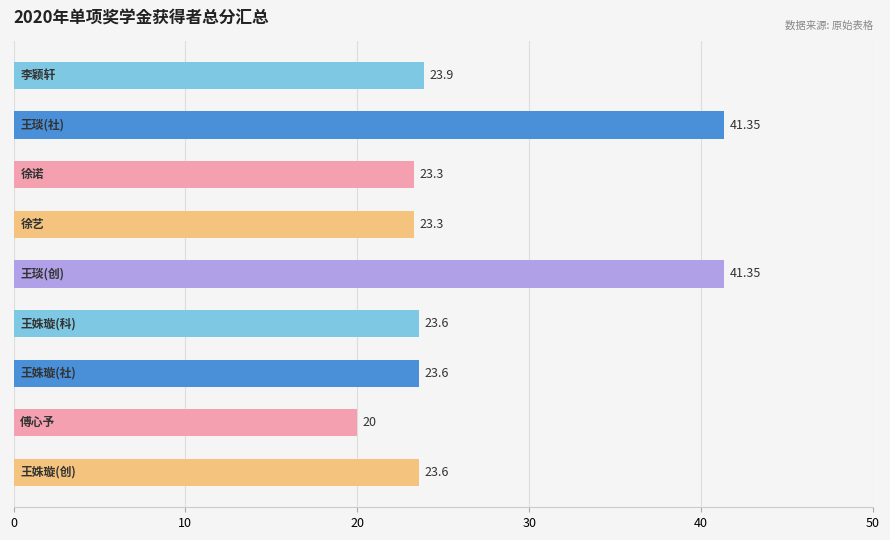

What is the average value?

27.1